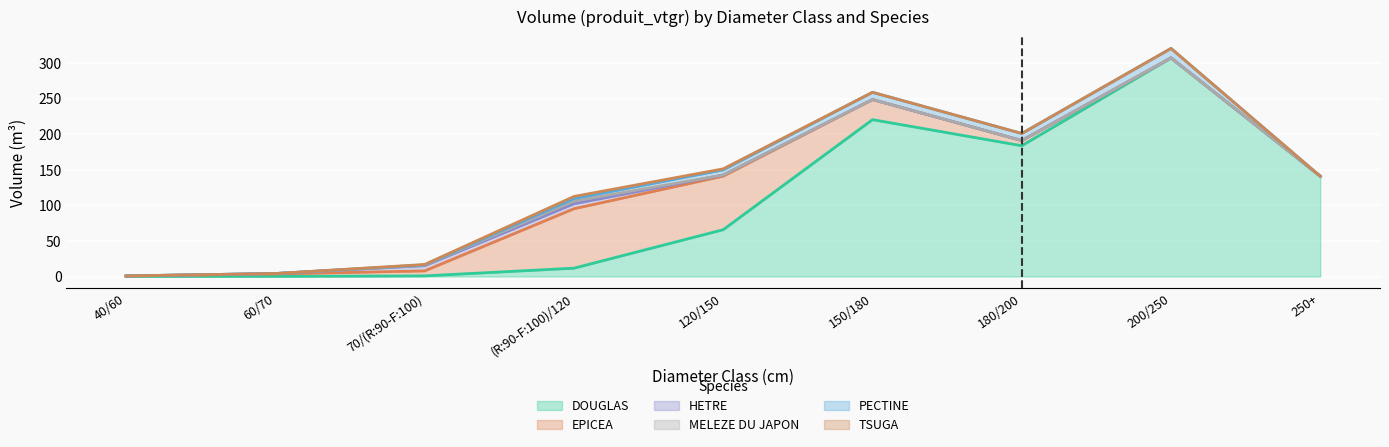

Rank the categories by MELEZE DU JAPON value from lowest to highest.

40/60, 60/70, 120/150, 150/180, 180/200, 200/250, 250+, 70/(R:90-F:100), (R:90-F:100)/120